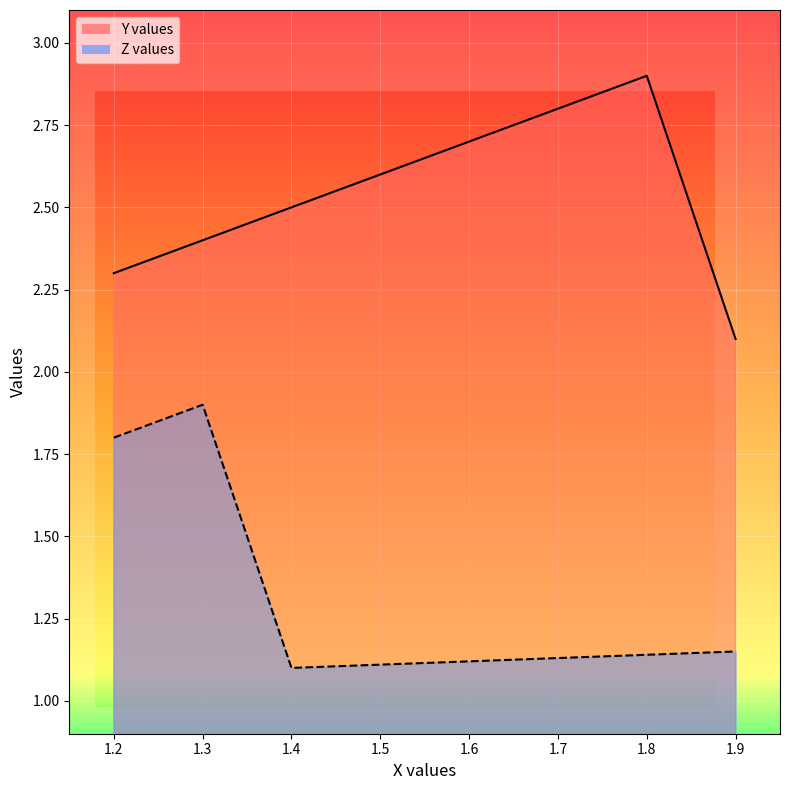

At which category does the chart reach its peak across all series?

1.8